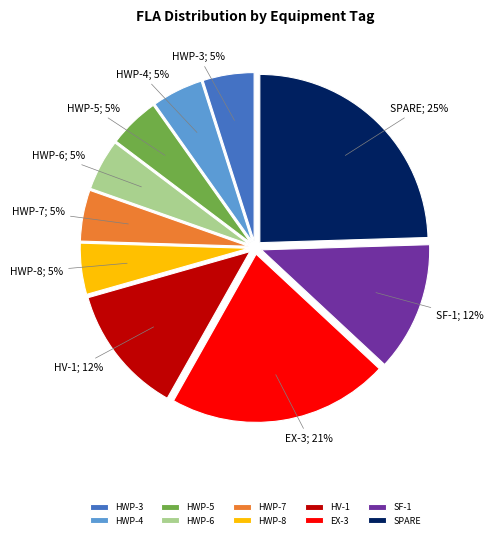

Is it true that HWP-3 is 5% of the pie?

True